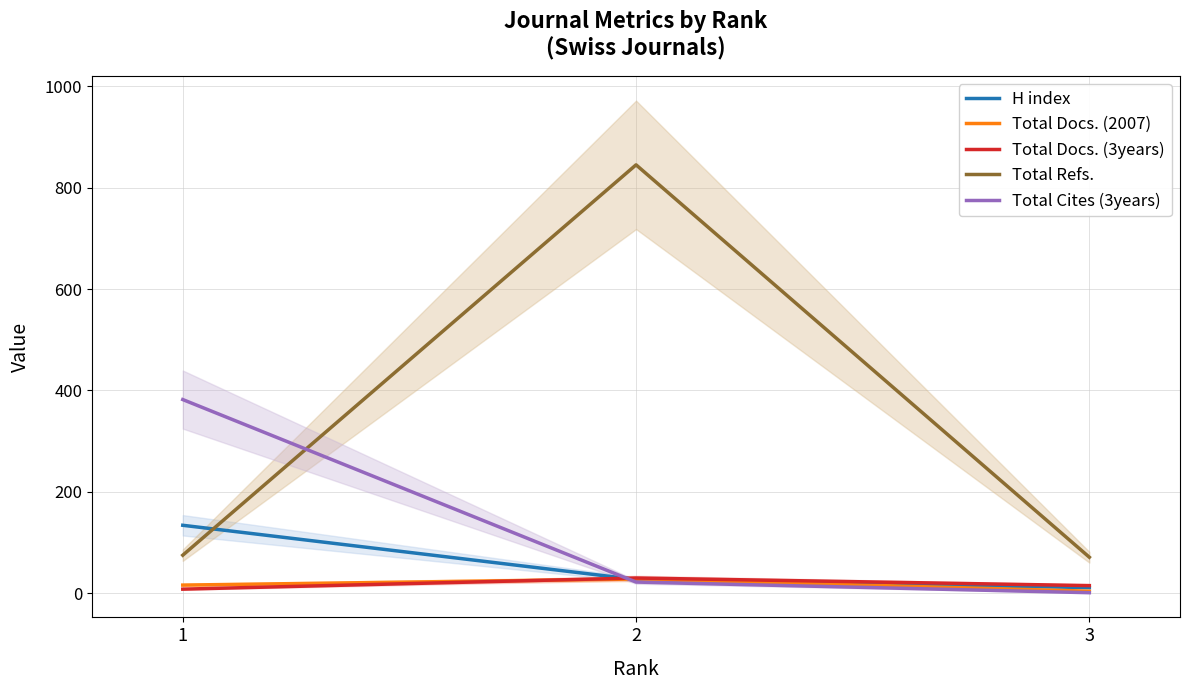

Is the value of Total Cites (3years) at 2 greater than the value of H index at 1?

No